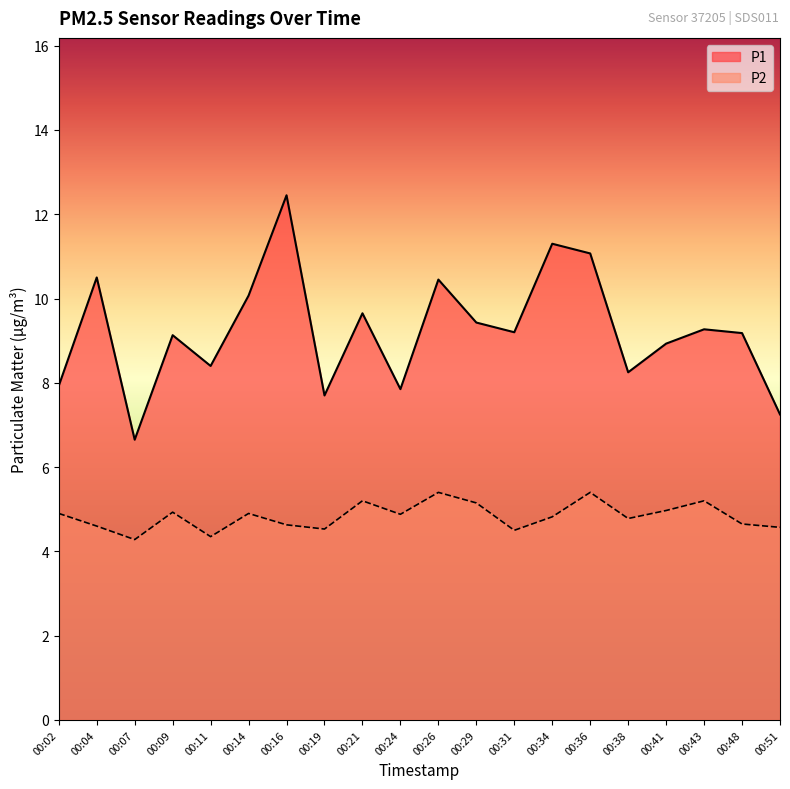

What is the average value of the P2 series?

4.8